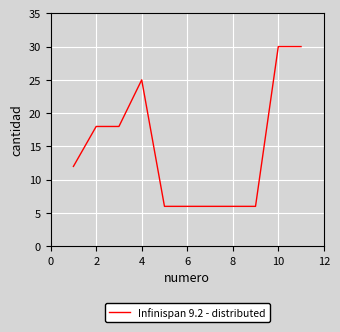

What is the smallest value displayed?

6